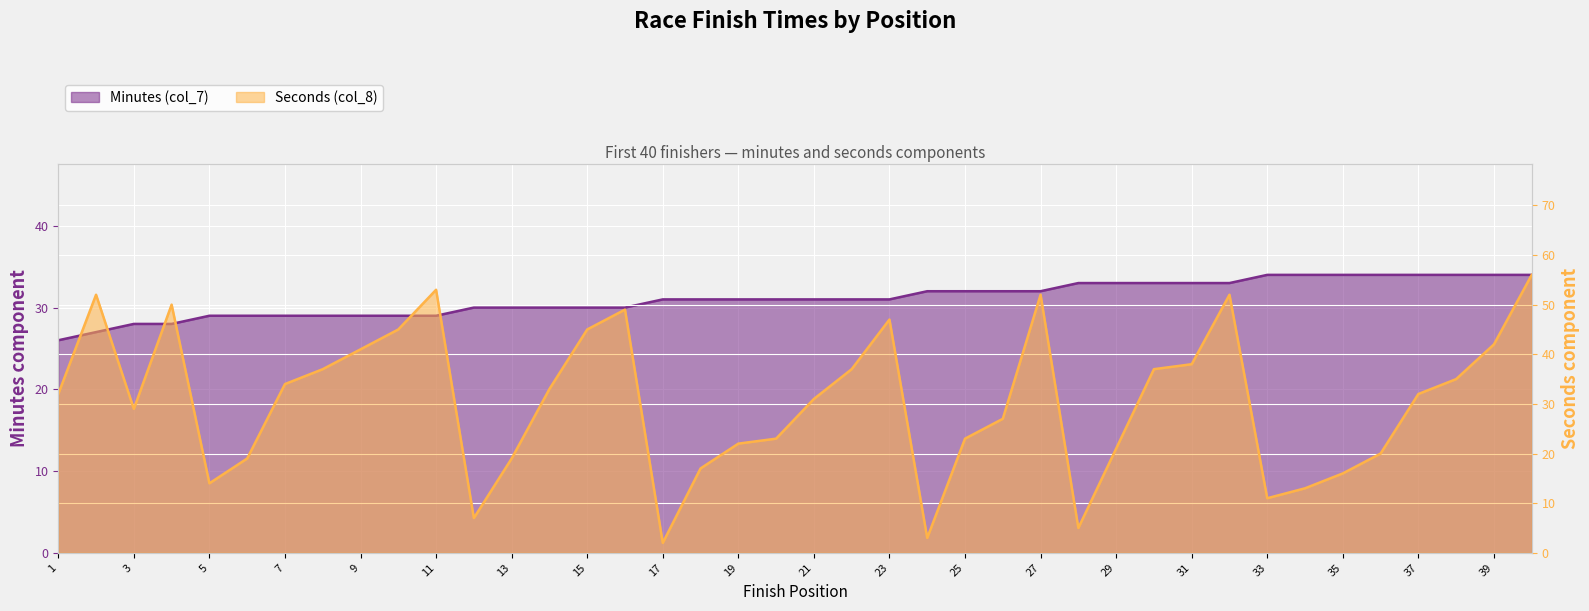

Is the value of Minutes (col_7) at 20 greater than the value of Seconds (col_8) at 2?

No